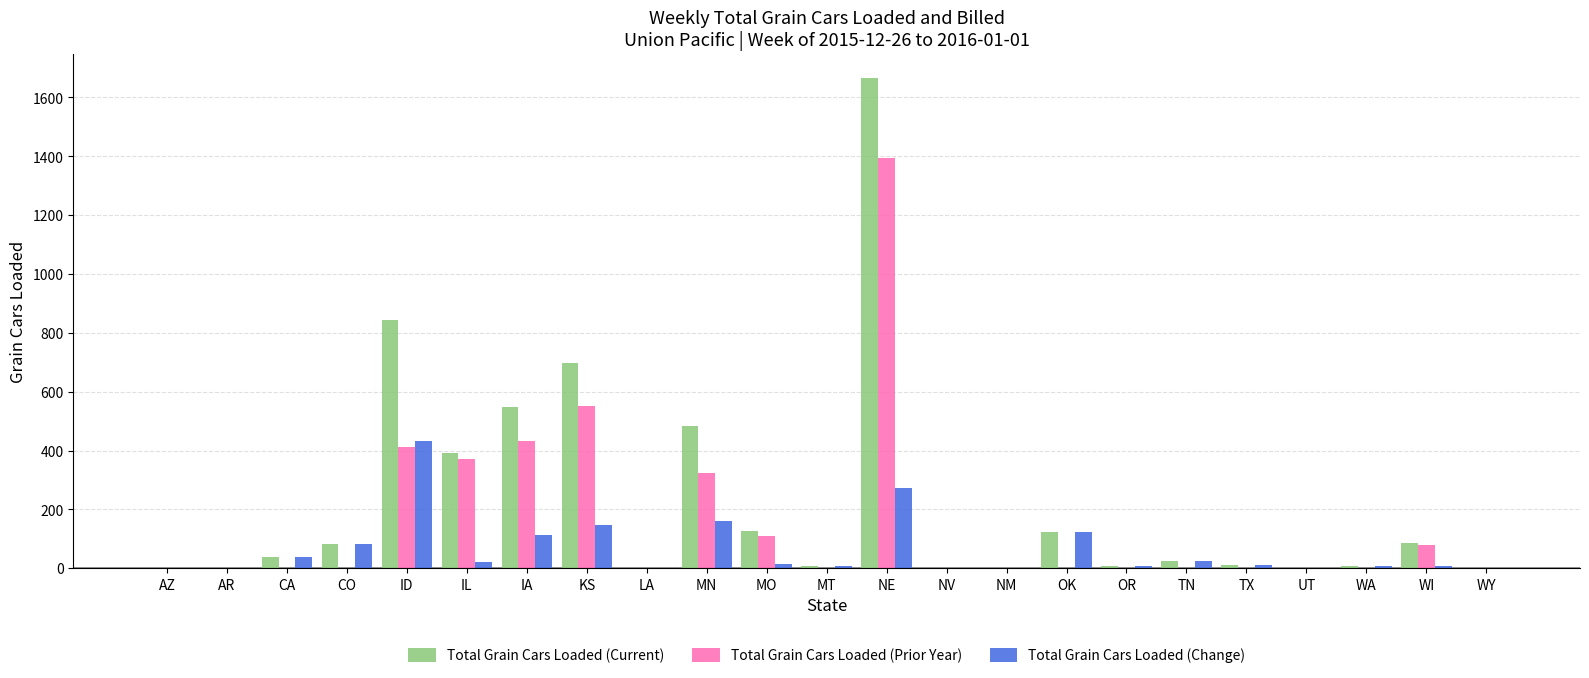

What is the total value across all series at NE?

3332